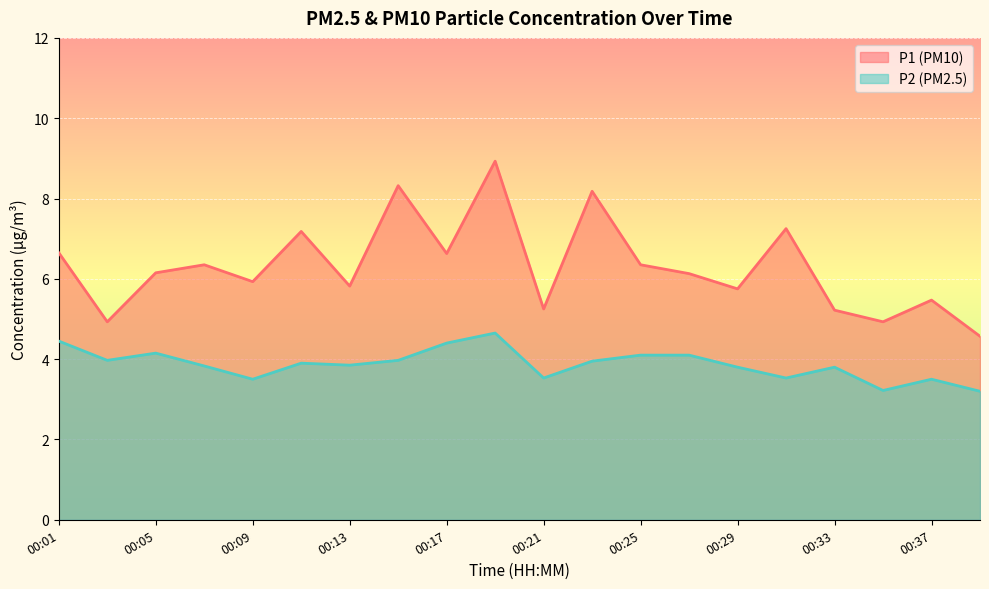

What value does the P1 series have at 00:07?

6.3